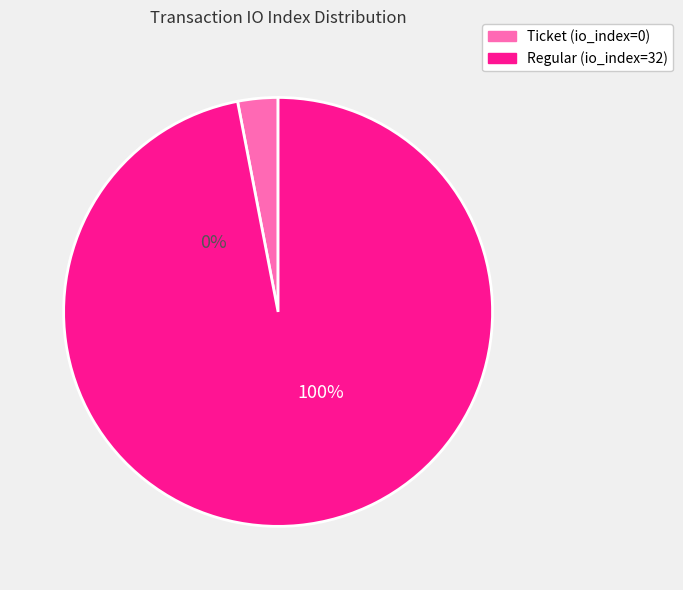

To the nearest percent, what is the difference between the largest and smallest slice percentages?

100%